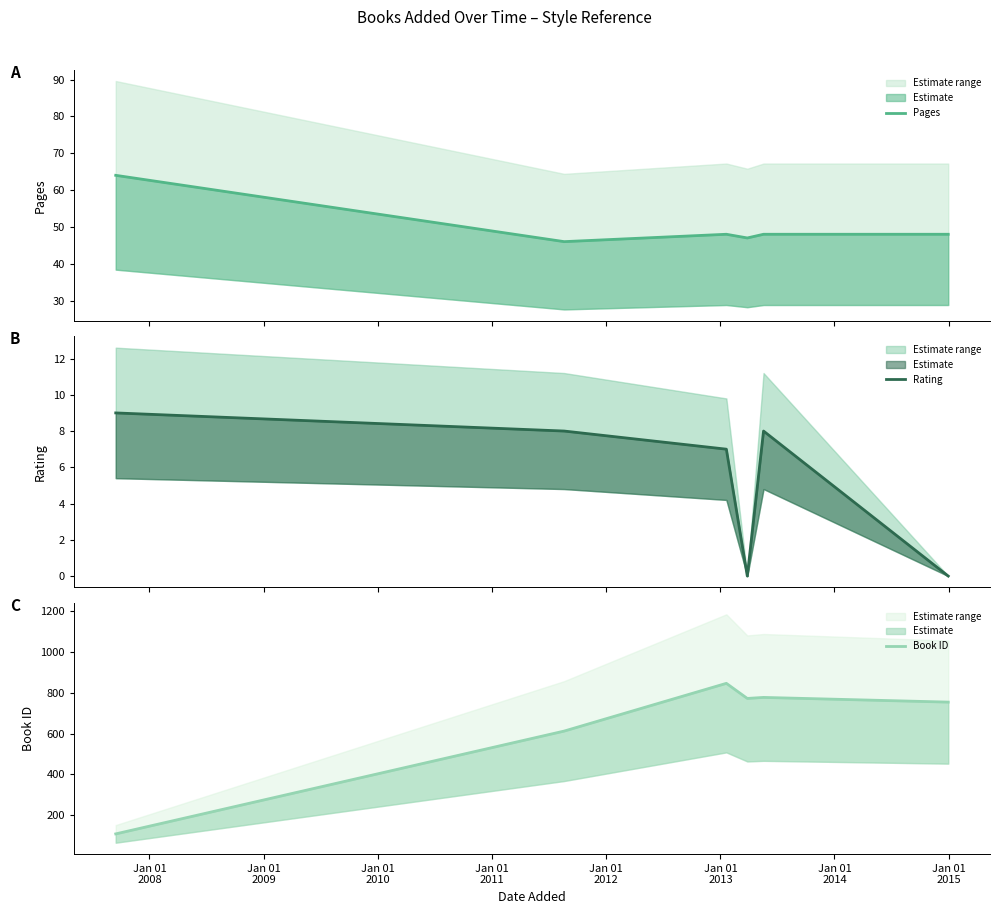

Reading left to right, transcribe all the data shown in this chart.

Pages: 64	46	48	47	48	48
Rating: 9	8	7	0	8	0
Book ID: 108	612	846	772	777	754